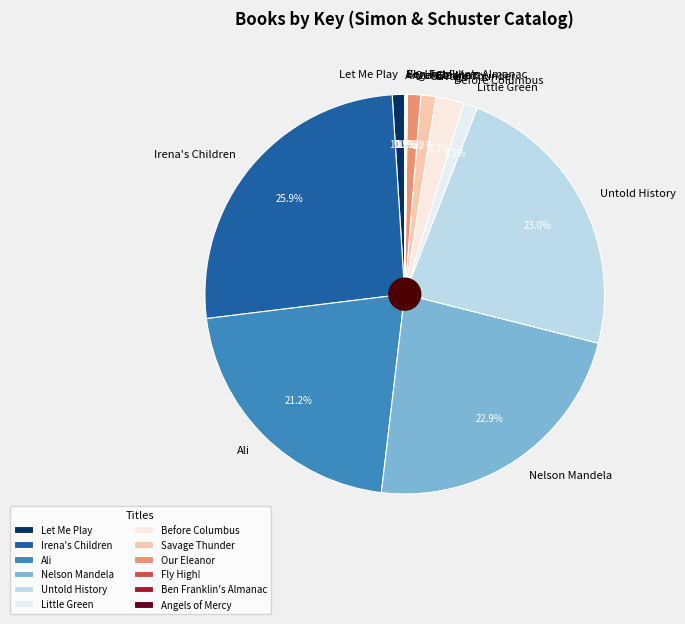

Which category has the biggest portion of the pie?

Irena's Children